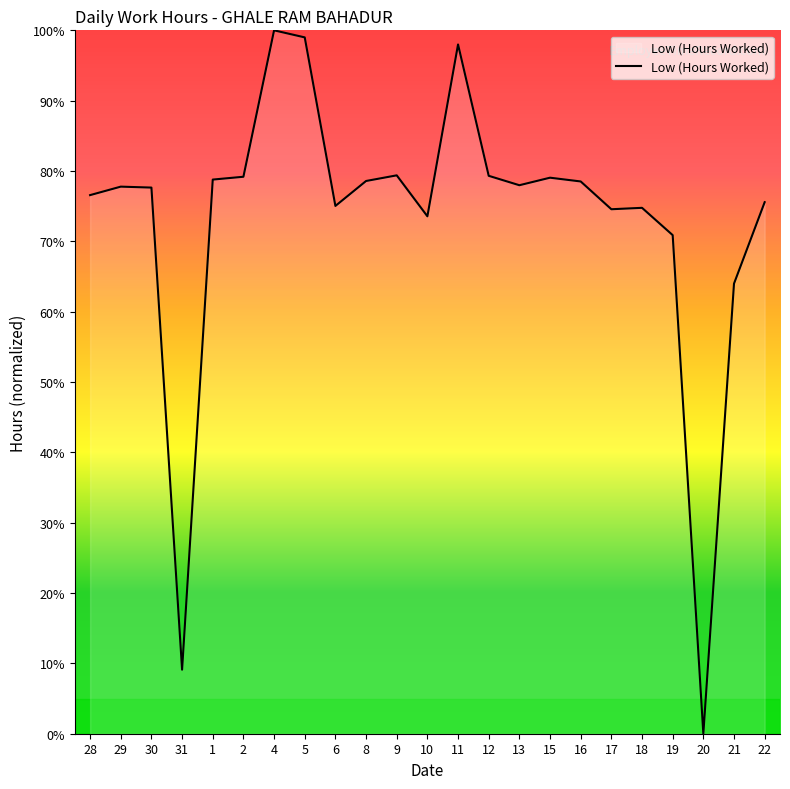

What position from the right is 22?

1